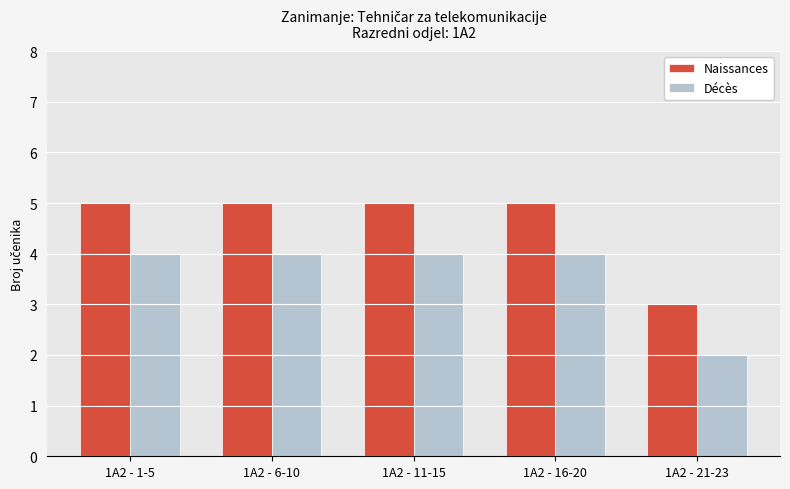

What is the minimum value shown in the chart?

2